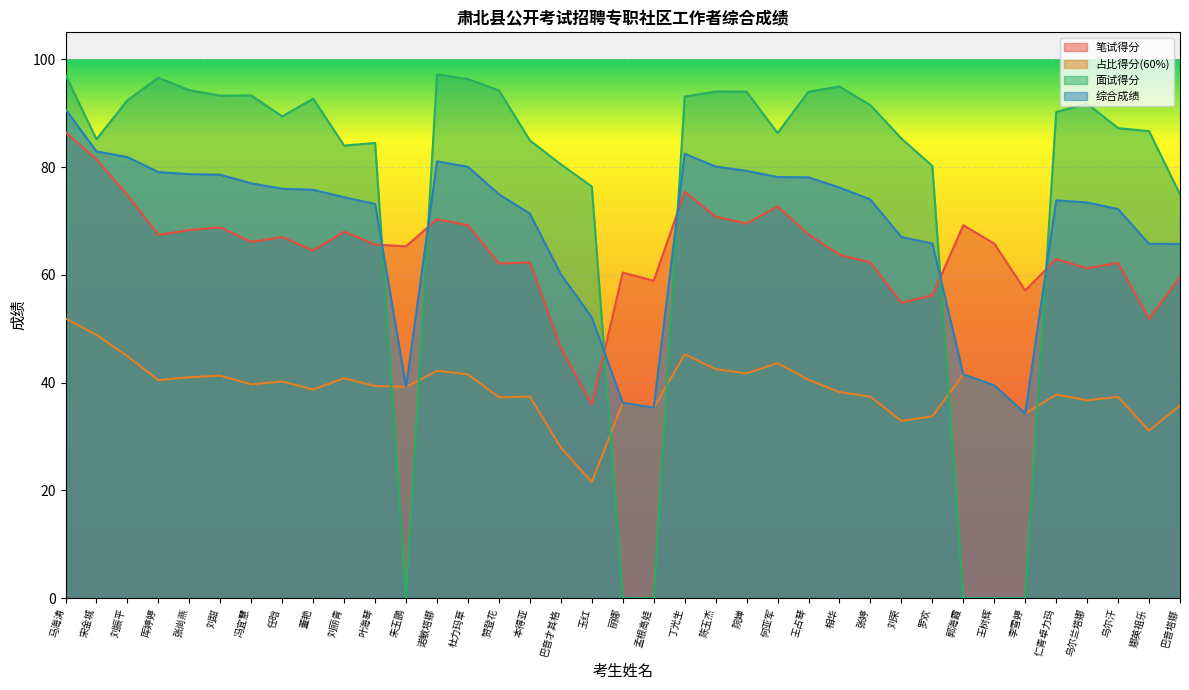

At 巴音塔娜, list the series in order from largest to smallest.

面试得分, 综合成绩, 笔试得分, 占比得分(60%)